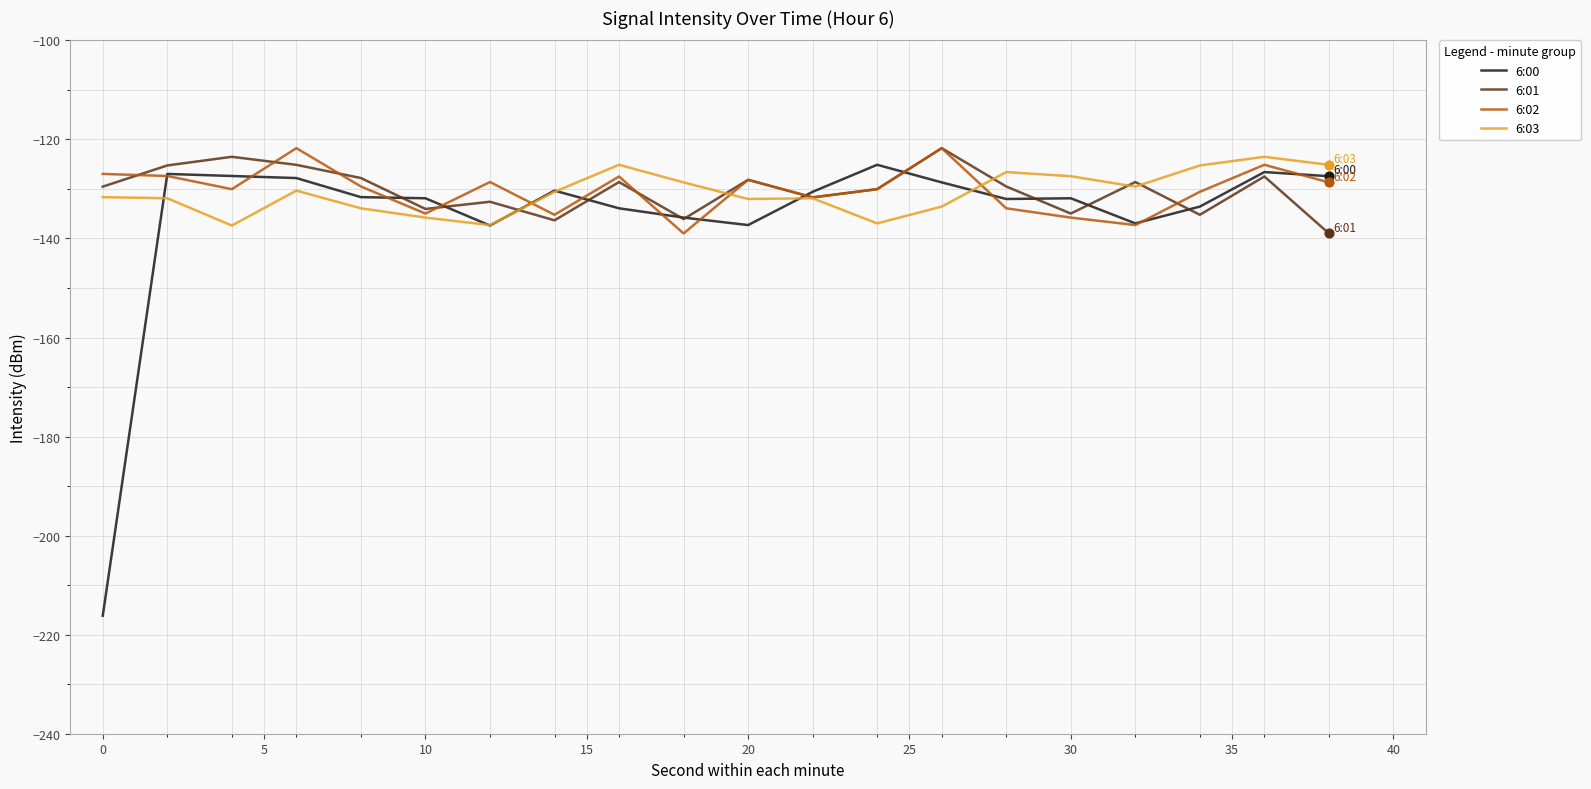

Which series has the largest range (max minus min)?

6:00